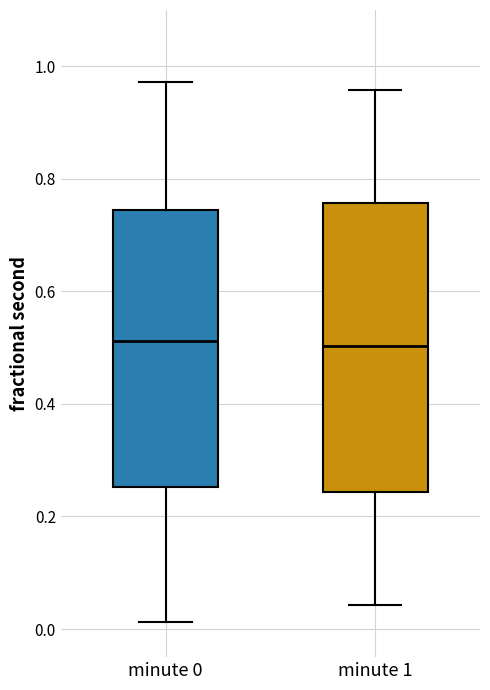

Which box is the tallest, from its lower edge to its upper edge?

minute 1